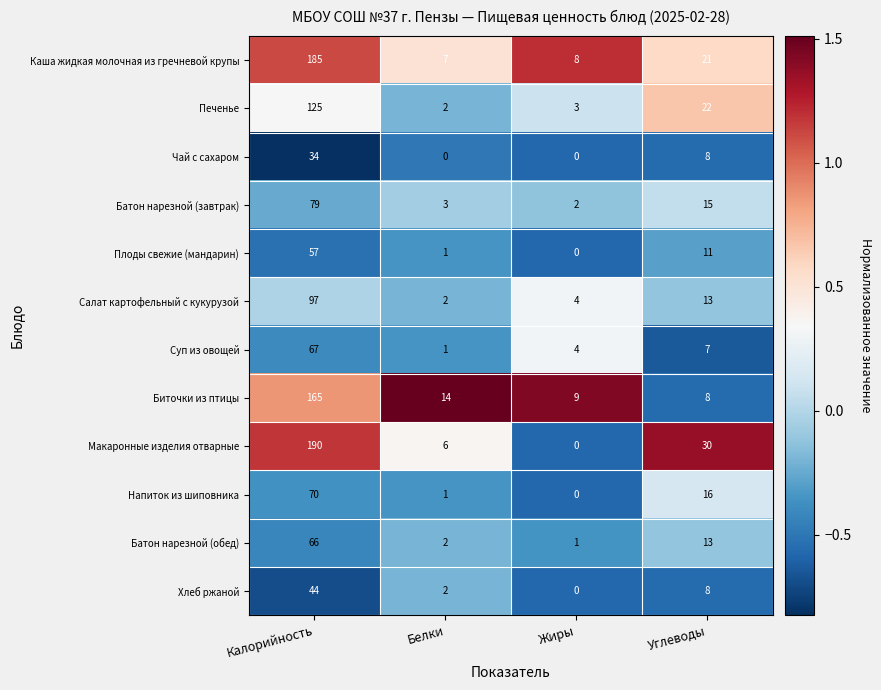

What is the difference between the maximum and minimum values in the Каша жидкая молочная из гречневой крупы series?

178